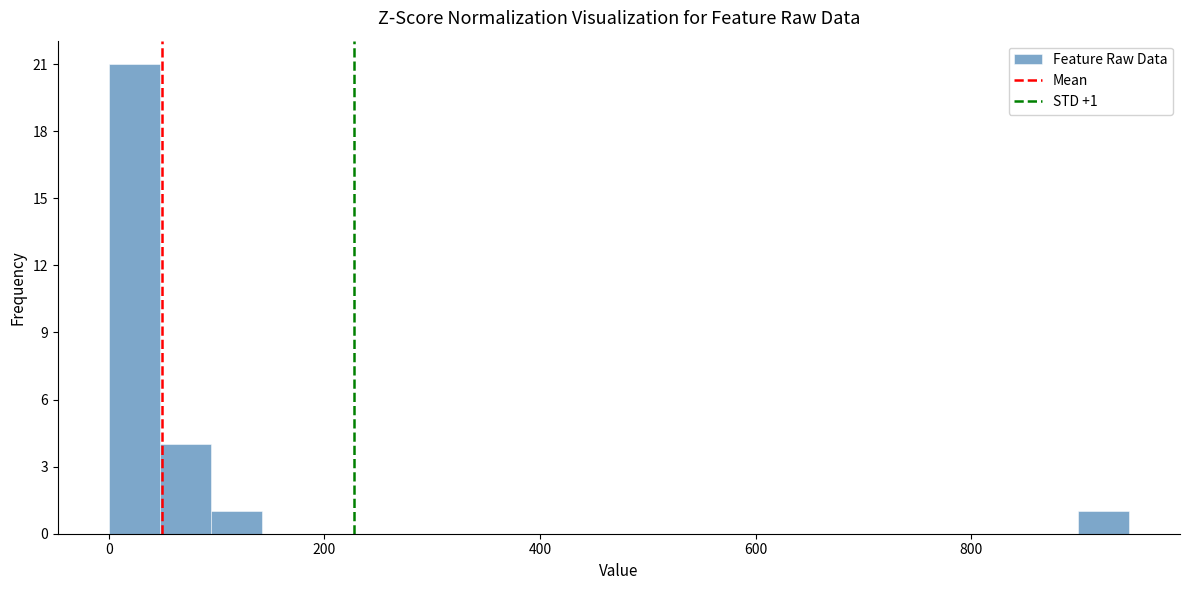

Around what value on the x-axis is the tallest bar? Give the approximate position of its centre, as read against the axis.

20